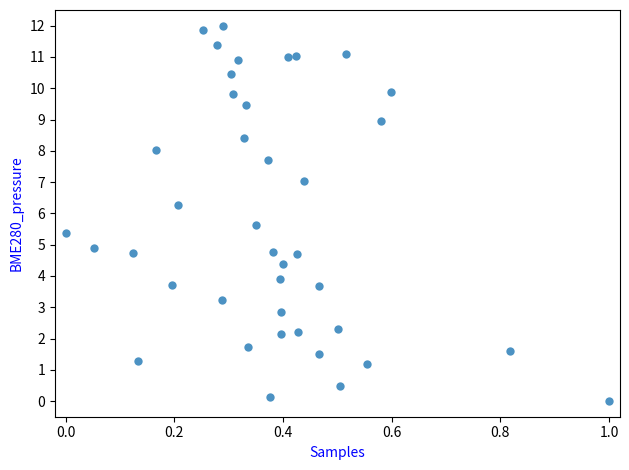

What is the range of X values (max minus min)?

1.0